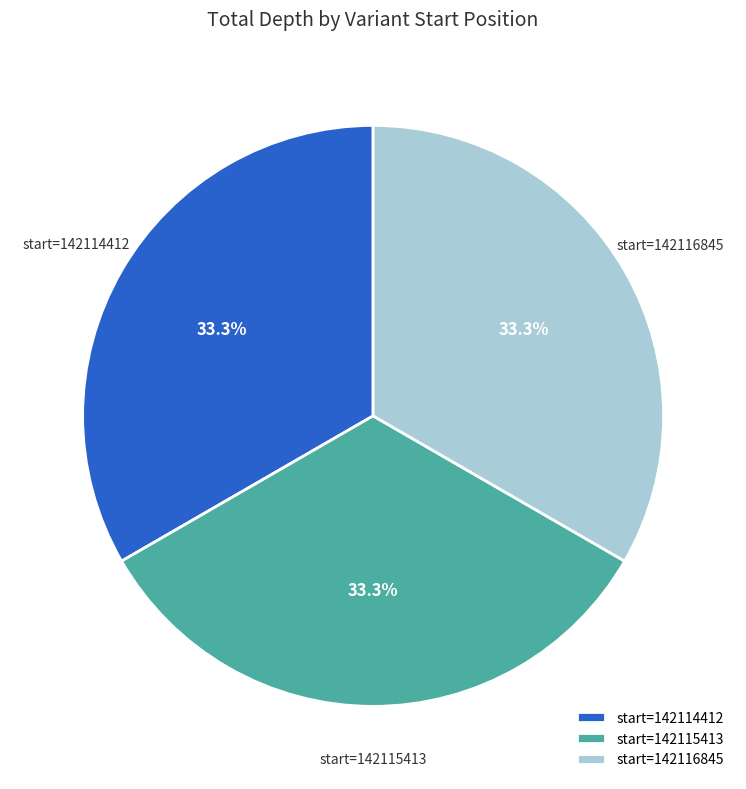

Does any single category account for the majority?

No